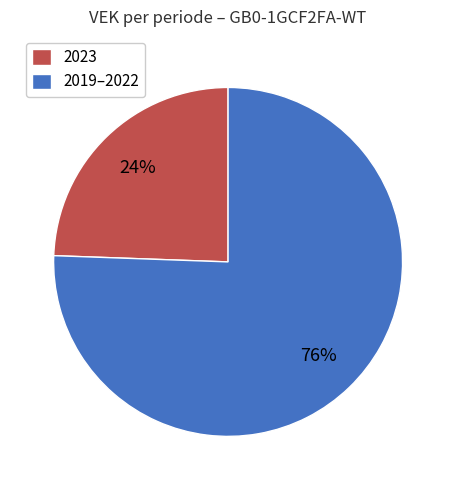

To the nearest percent, what is the average slice percentage?

50%